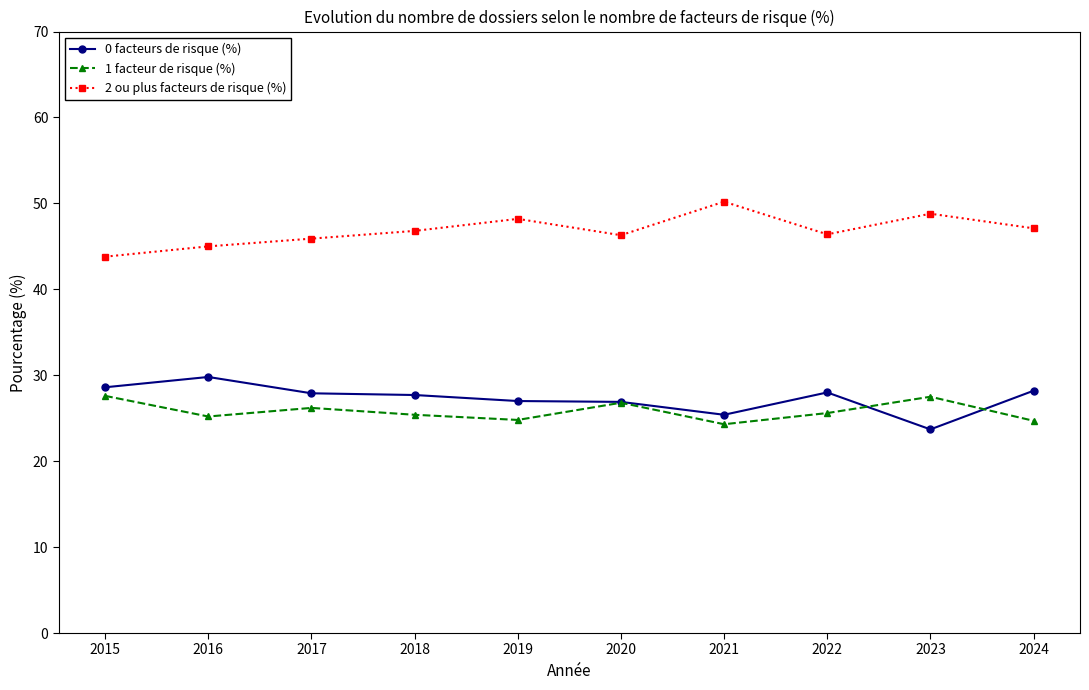

What is the value of the 0 facteurs de risque (%) point at the 10th from the left?

28.2